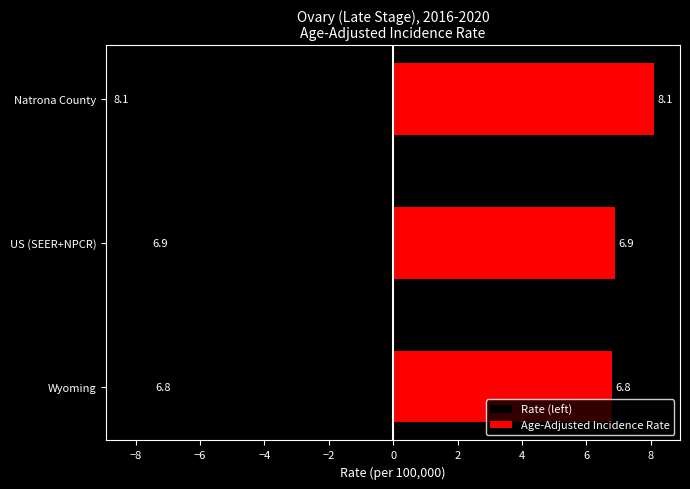

The chart shows a value of 2.1 at Natrona County. True or false?

False